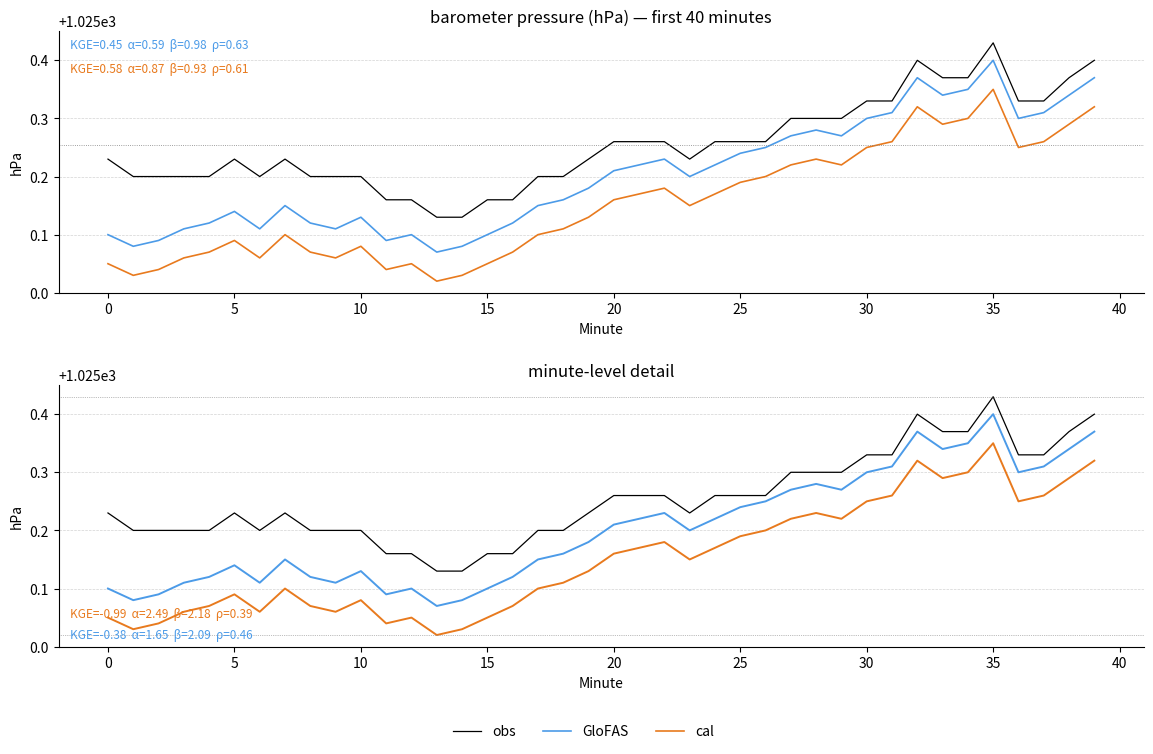

How many interior local peaks does the obs series have?

4